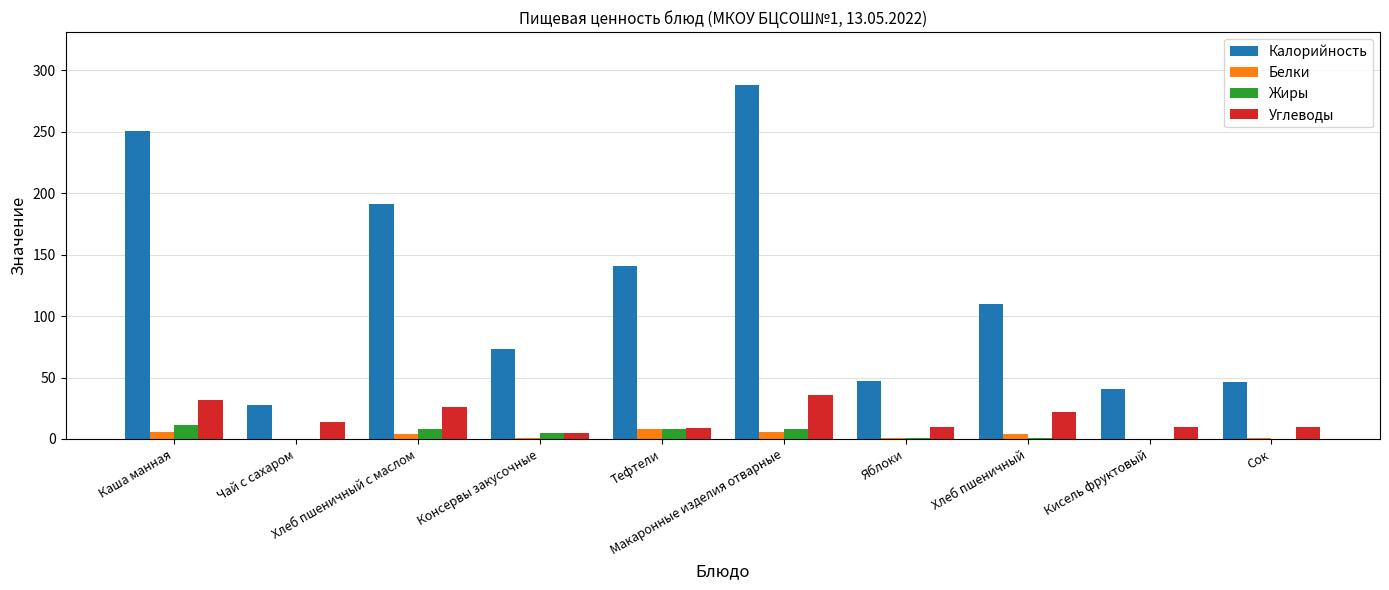

Which series has the largest total across all categories?

Калорийность